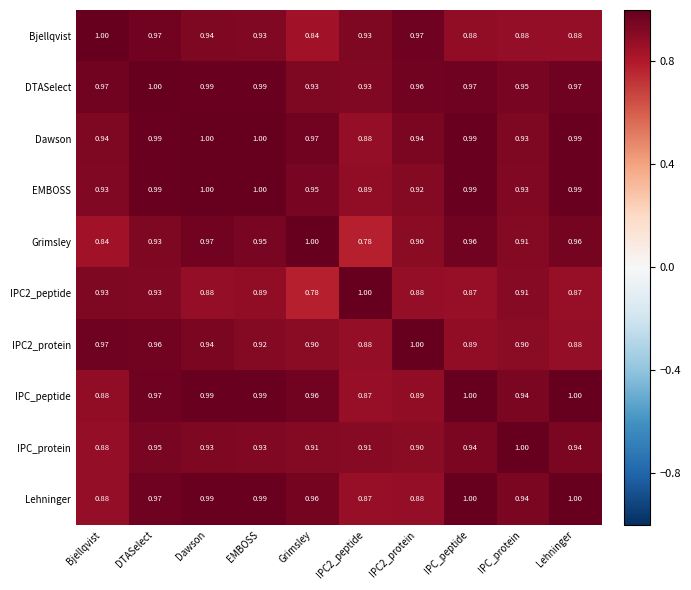

At which label is IPC_protein closest to 0?

Bjellqvist